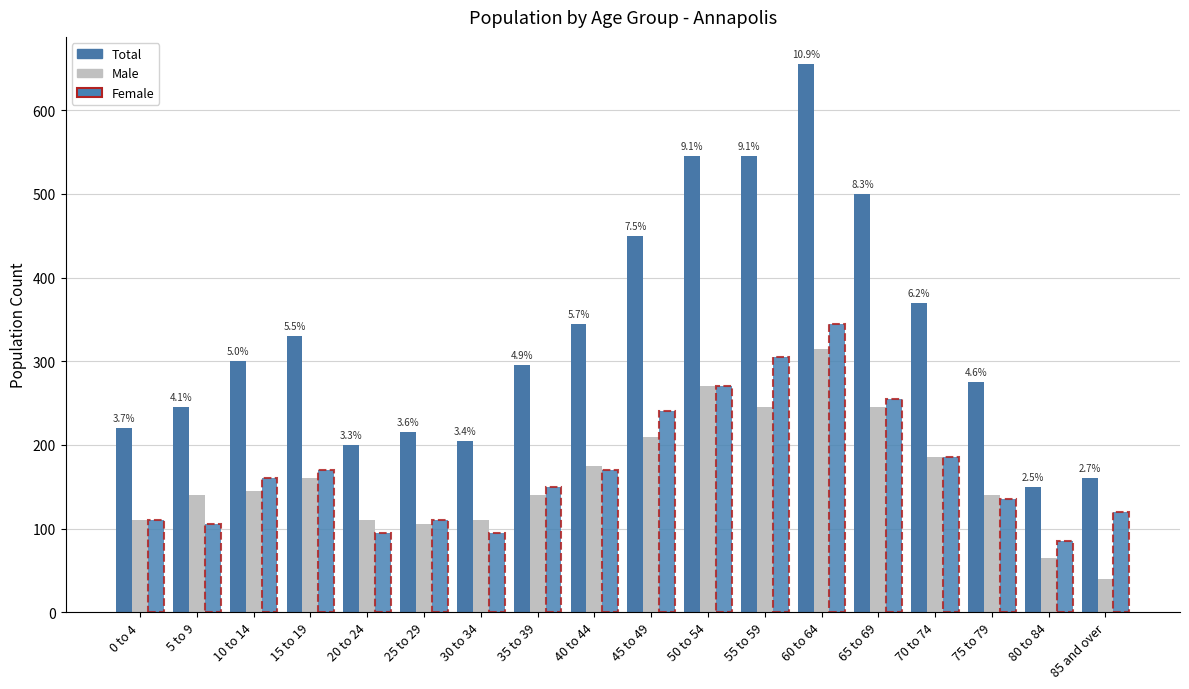

What is the average value of the Female series?

172